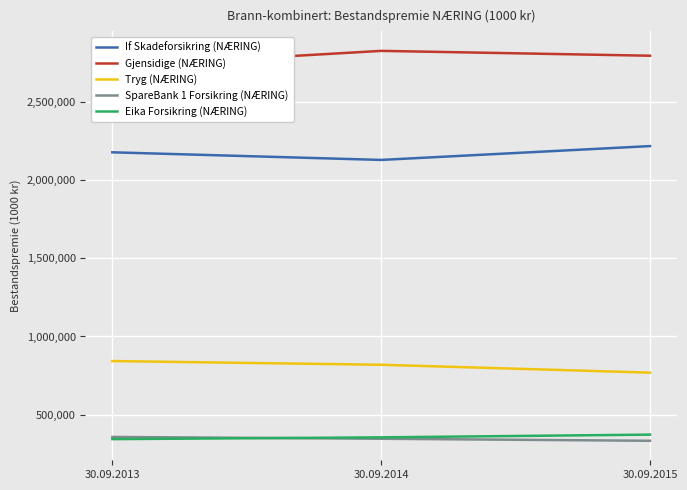

What is the value of the Eika Forsikring (NÆRING) point at the 3rd from the left?

373065